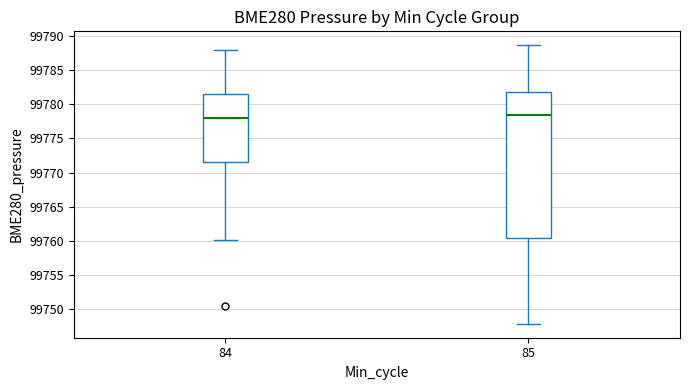

Where does the lower whisker of the box at x = 85 end on the y-axis? The values are not printed on the chart, so give them approximately, as read against the axis.

99748.0